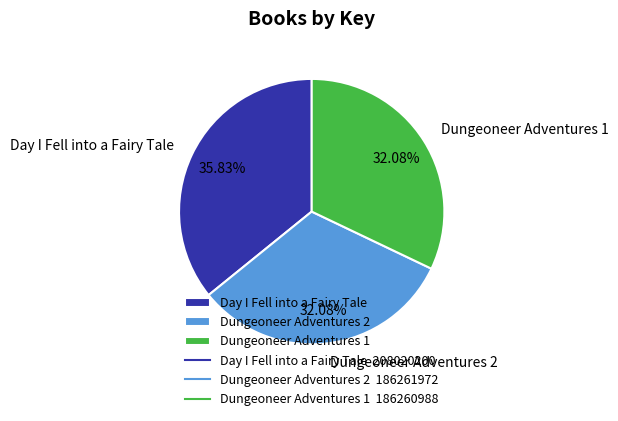

Is there a majority slice in this chart?

No